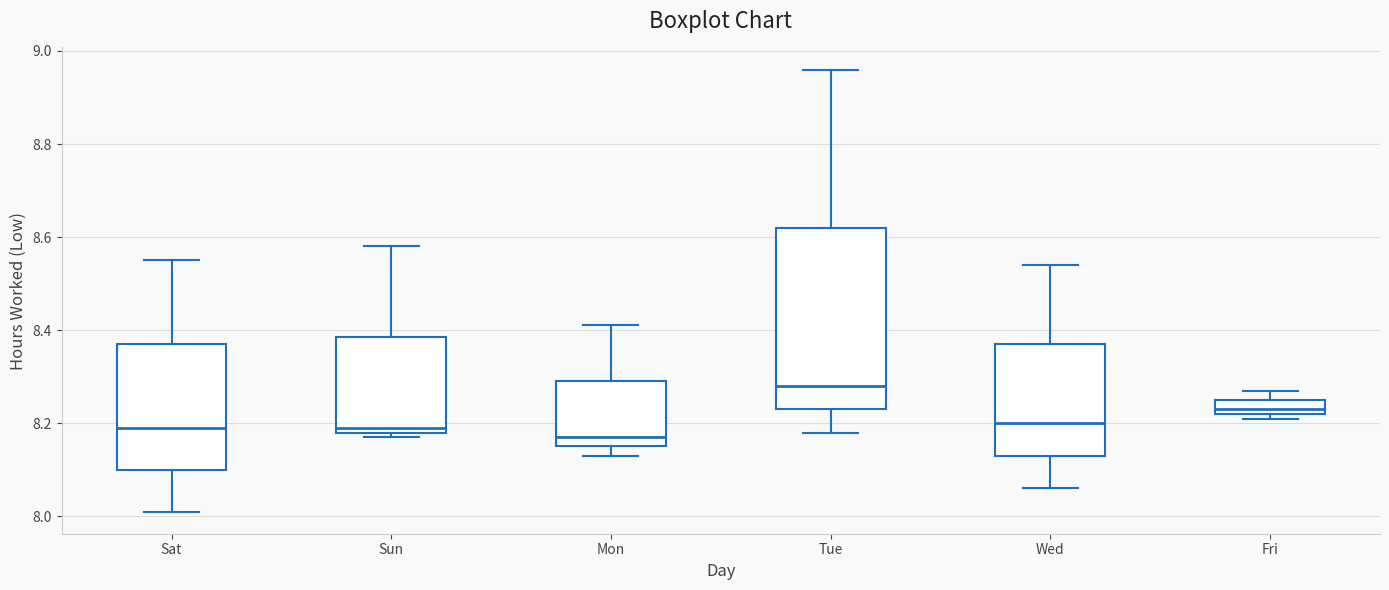

Where is the lower edge of the box for Fri on the y-axis? The values are not printed on the chart, so give them approximately, as read against the axis.

8.22